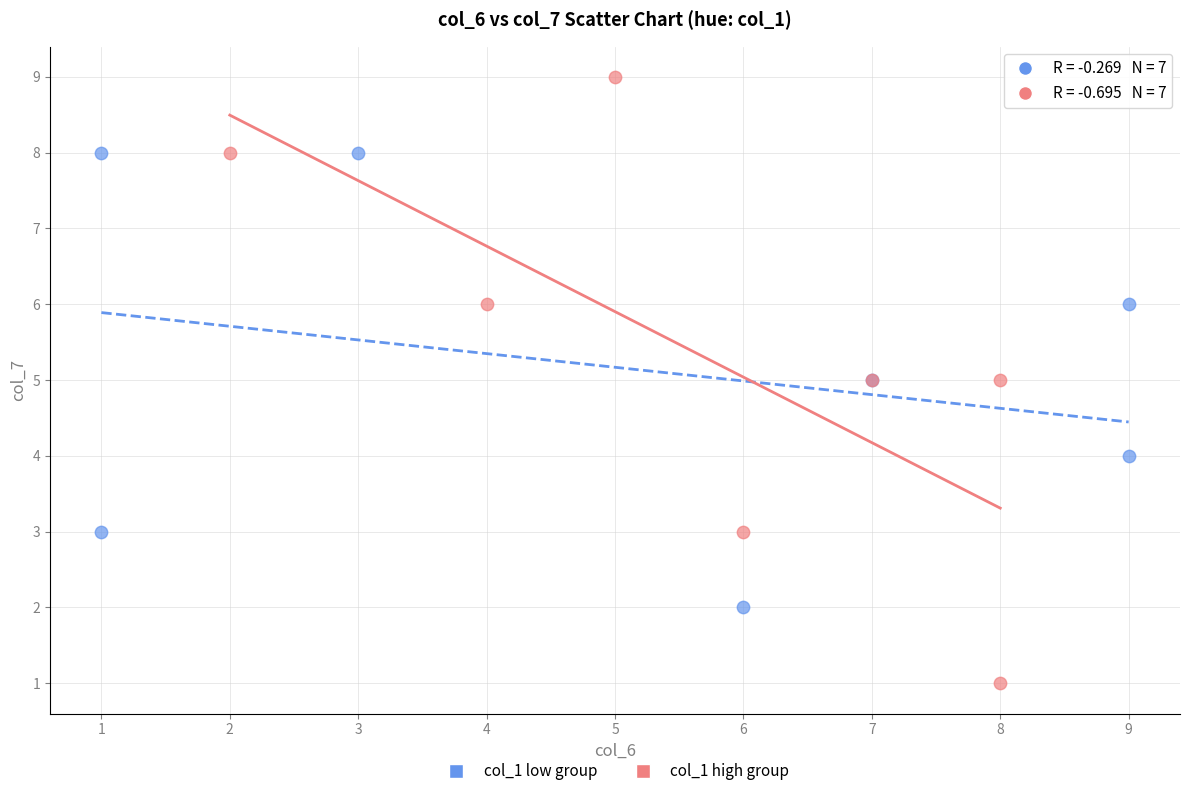

Which series reaches the maximum Y coordinate?

col_1 high group